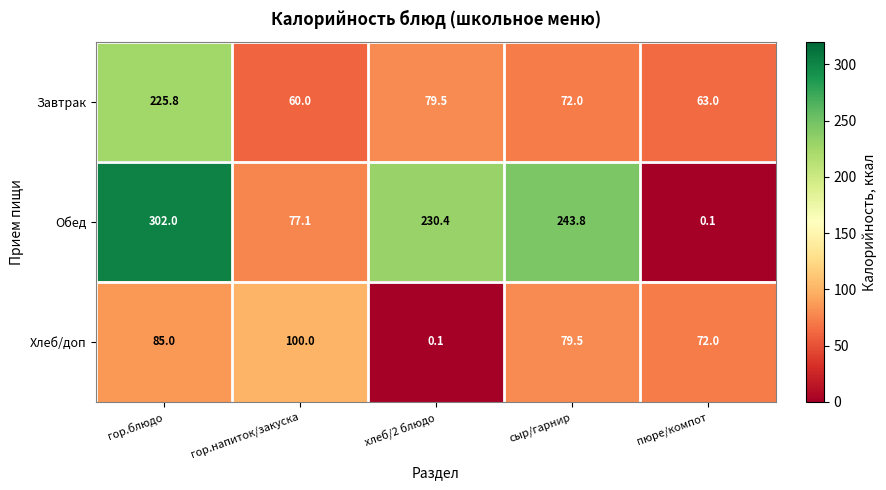

How many data points does each series have?

5